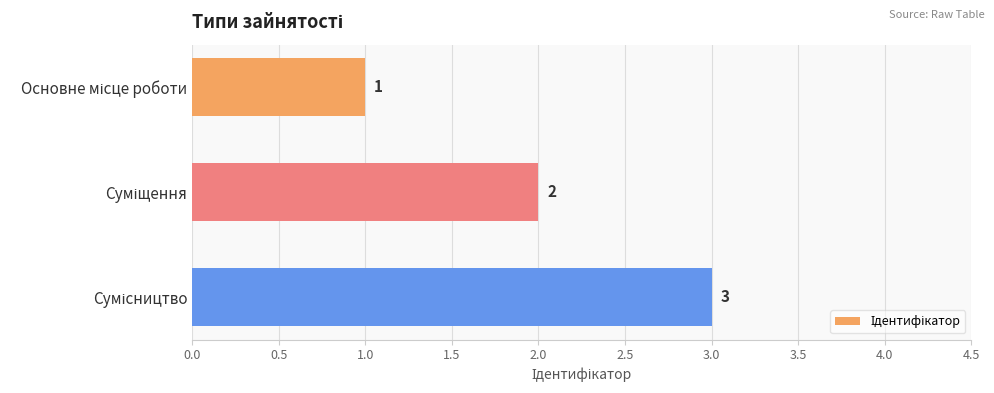

Are the bars grouped side by side (vs. stacked)?

No